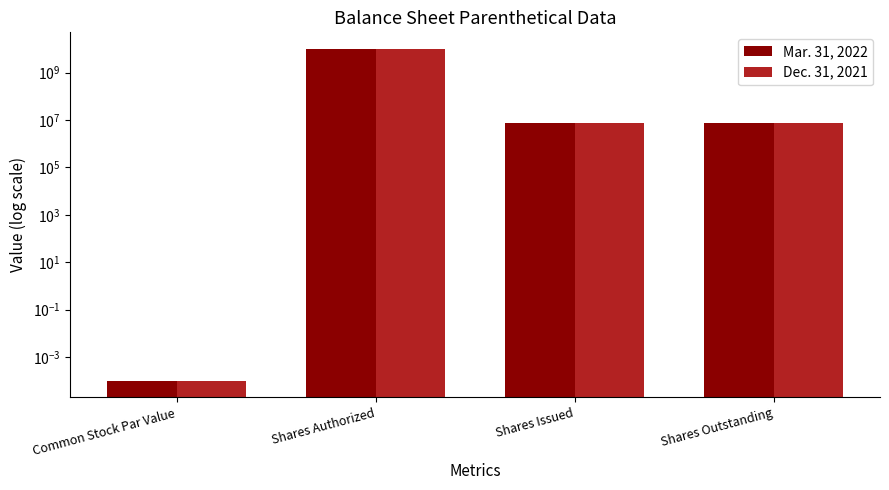

Which category has the lowest value in the Mar. 31, 2022 series?

Common Stock Par Value